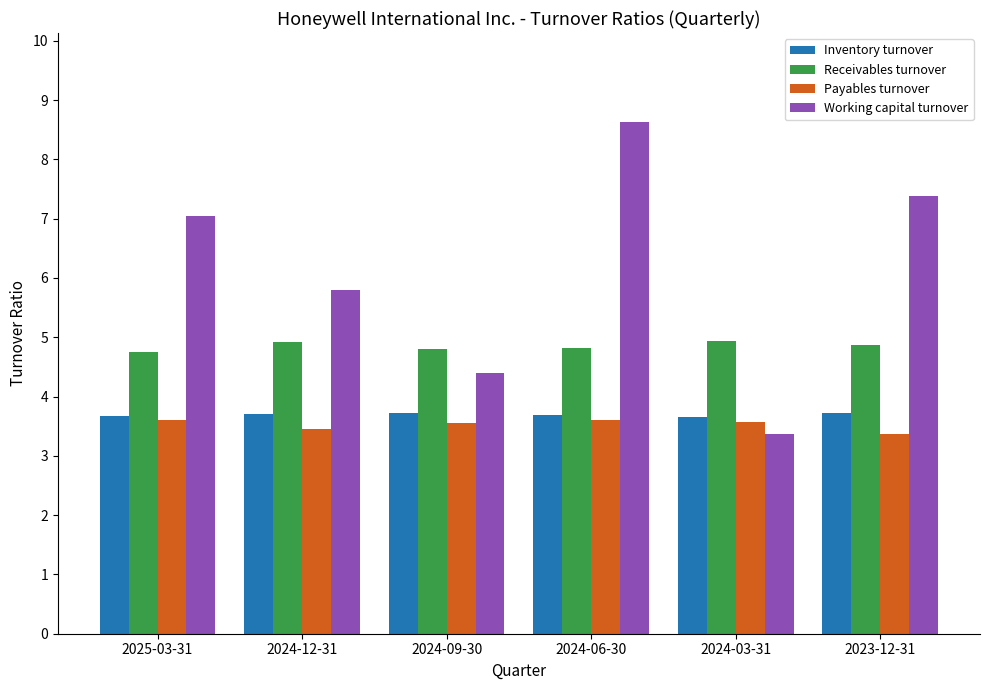

What is the sum of all Receivables turnover values?

29.1